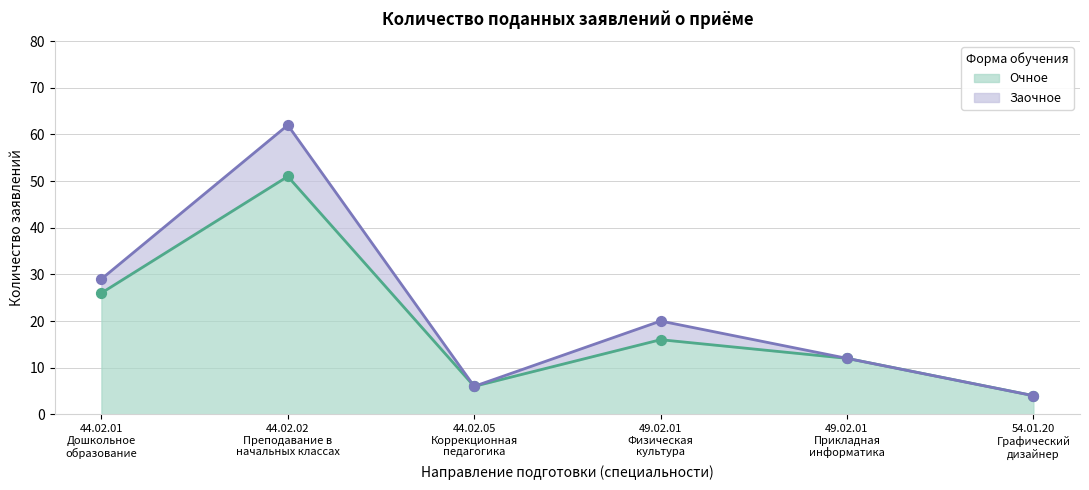

What is the change in value from 44.02.01
Дошкольное
образование to 54.01.20
Графический
дизайнер?

-22